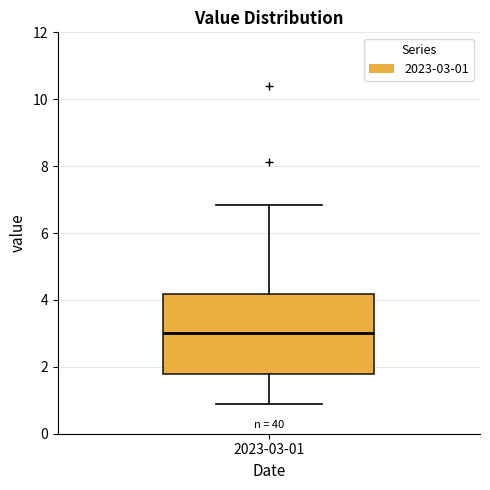

Read this box plot against the y-axis: the position of the median line, the range covered by the box, and the ends of both whiskers. The values are not printed on the chart, so give them approximately, as read against the axis.

median 3.0, box 1.8 to 4.2, whiskers 1.0 to 6.8